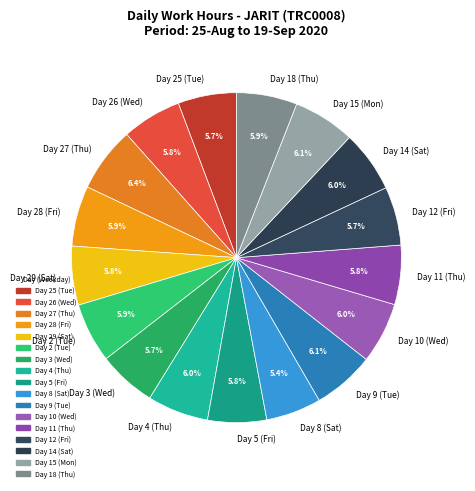

What is the ratio of the value at Day 25 (Tue) to the value at Day 10 (Wed)?

1.0